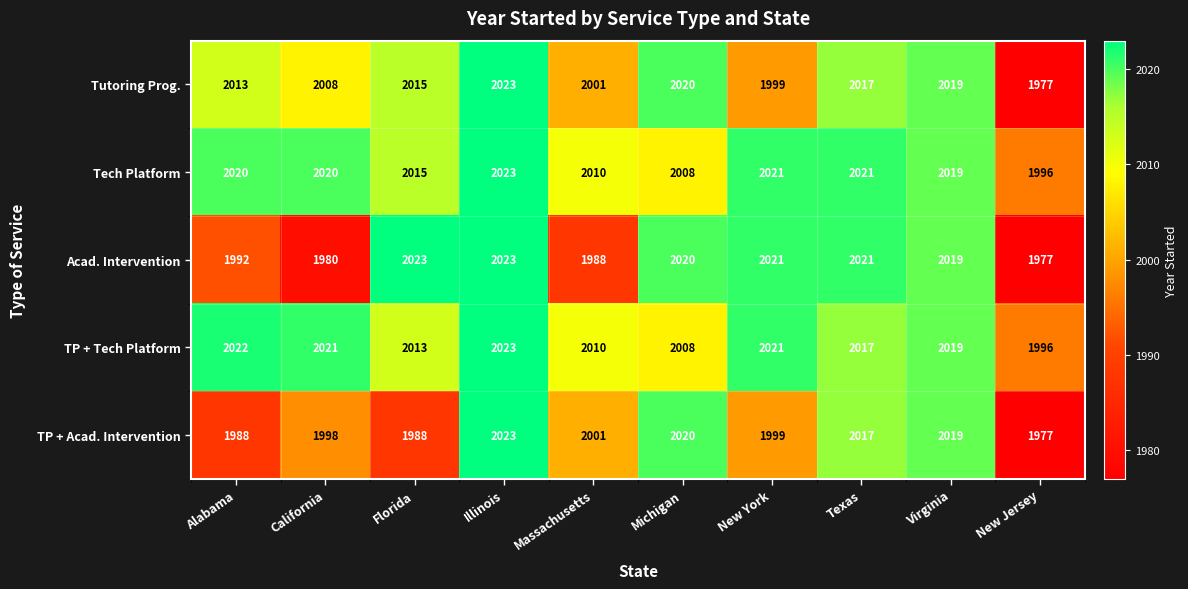

What is the approximate value of TP + Acad. Intervention at Alabama?

1988